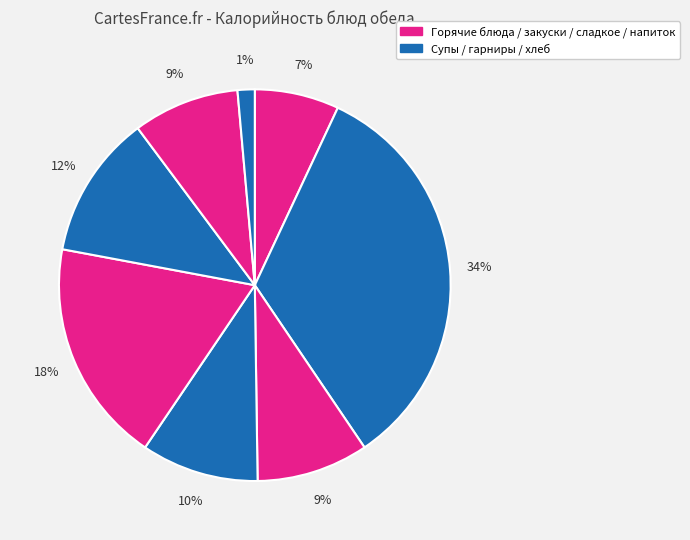

To the nearest percent, what is the average slice percentage?

12%